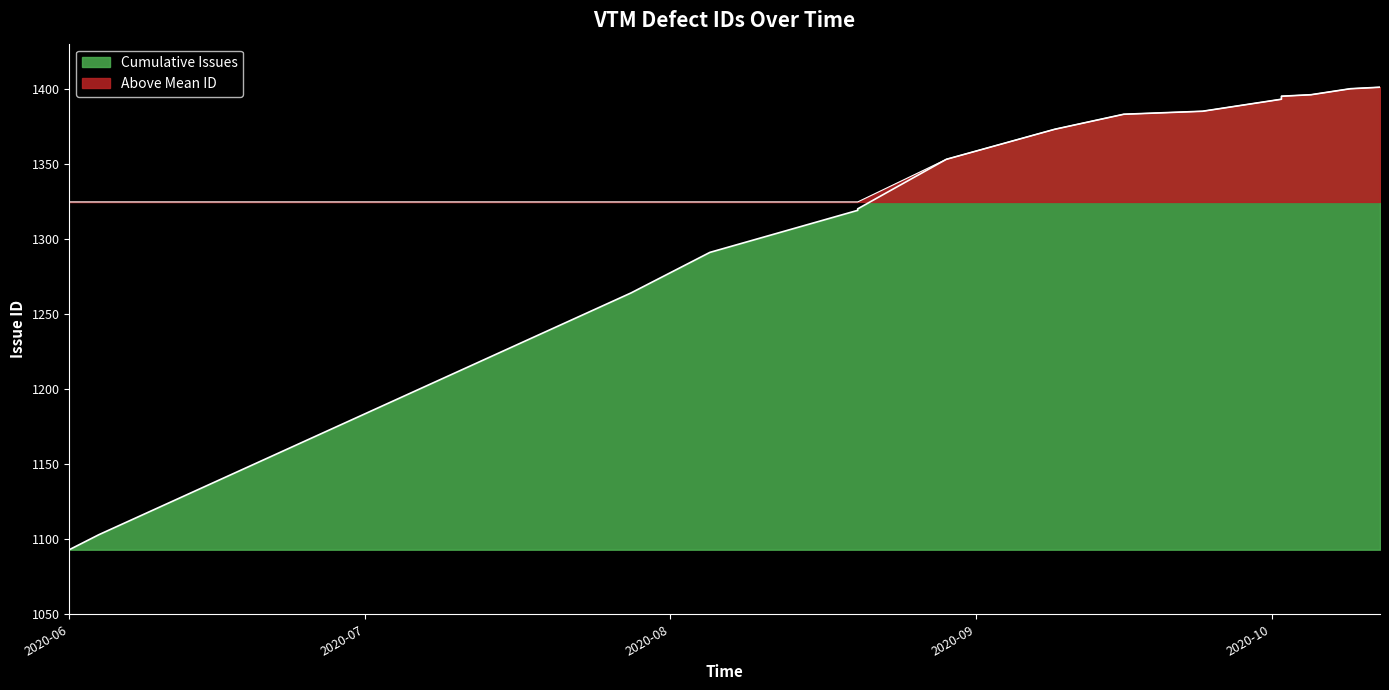

What is the label of the 4th point from the right?

2020-10-02